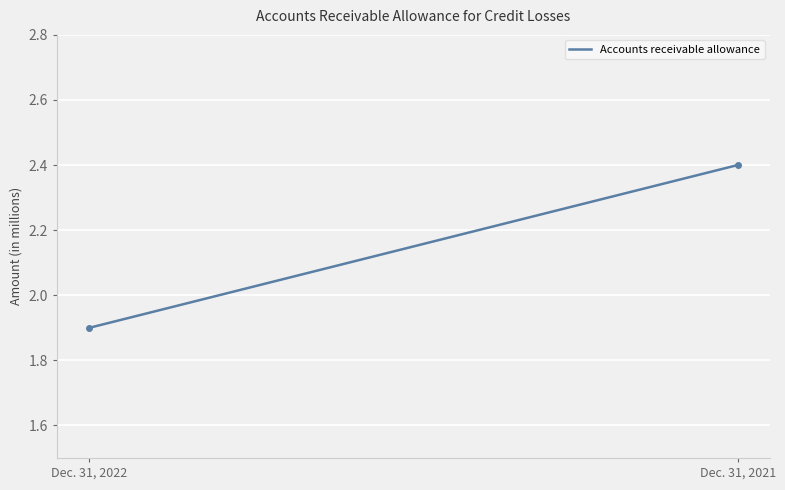

What is the difference between the maximum and minimum values?

0.5